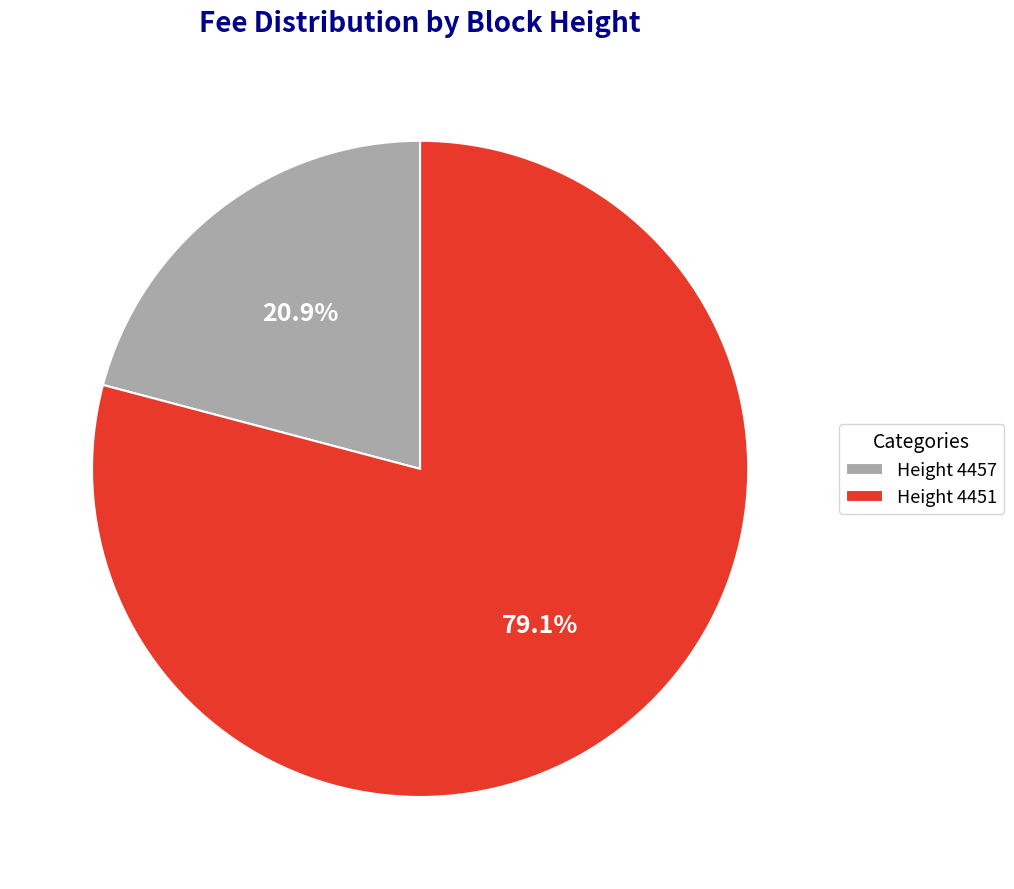

What is the total percentage of Height 4451 and Height 4457?

100.0%